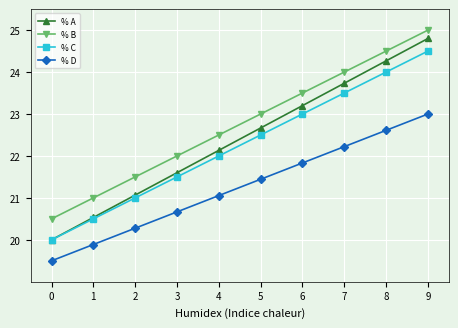

What is the difference between the highest and lowest values at 9?

2.0